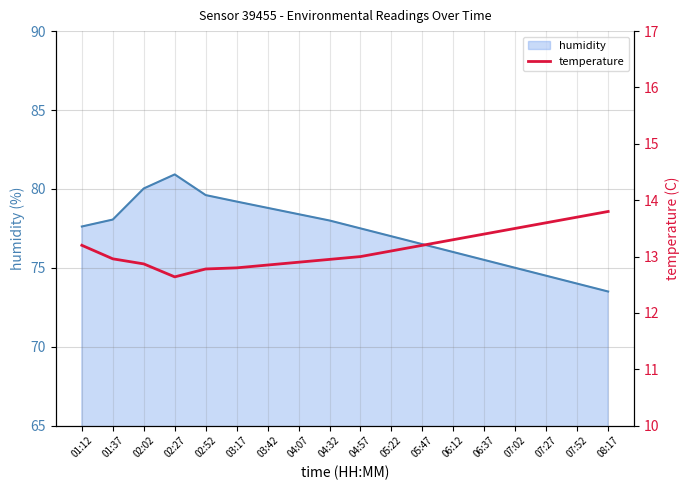

What is the total value across all series at 06:37?

88.9